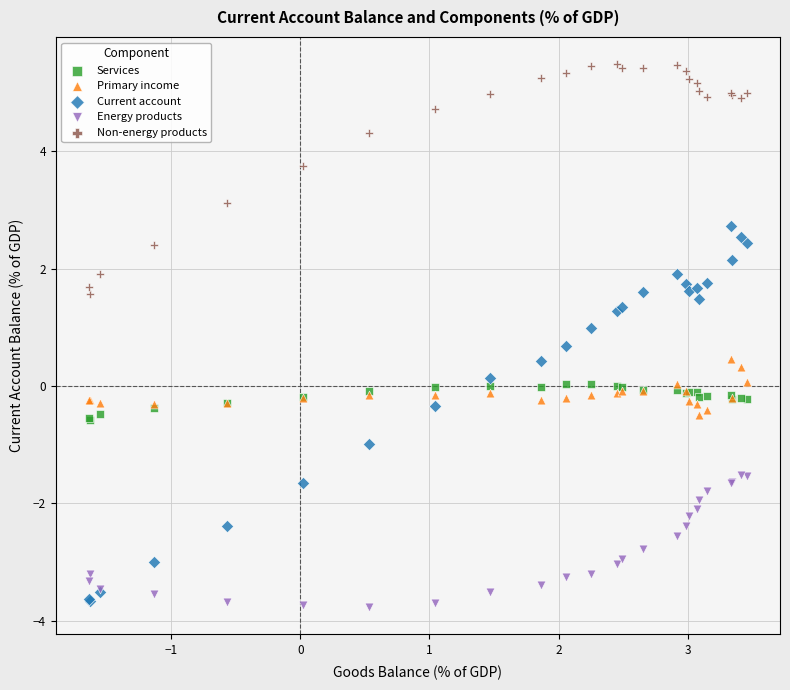

What are all the series names shown in the legend?

Services, Primary income, Current account, Energy products, Non-energy products